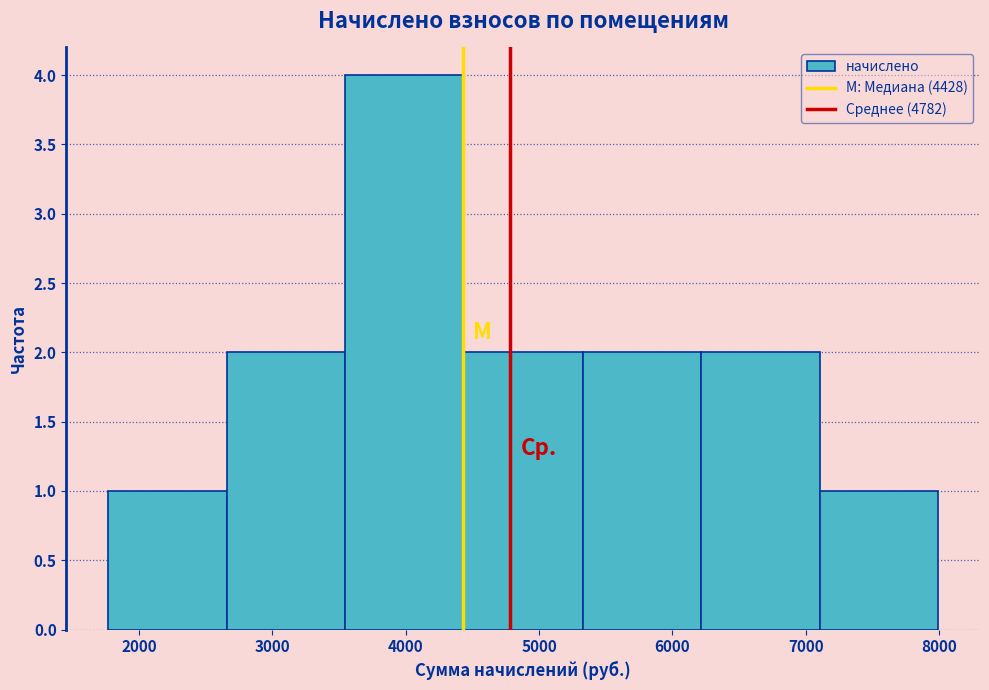

Reading left to right, transcribe this chart: for each bar, give the range it covers on the x-axis and its height. Neither the bar edges nor the heights are printed on the chart, so give them approximately, as read against the axes.

1800 to 2700: 1
2700 to 3500: 2
3500 to 4400: 4
4400 to 5300: 2
5300 to 6200: 2
6200 to 7100: 2
7100 to 8000: 1